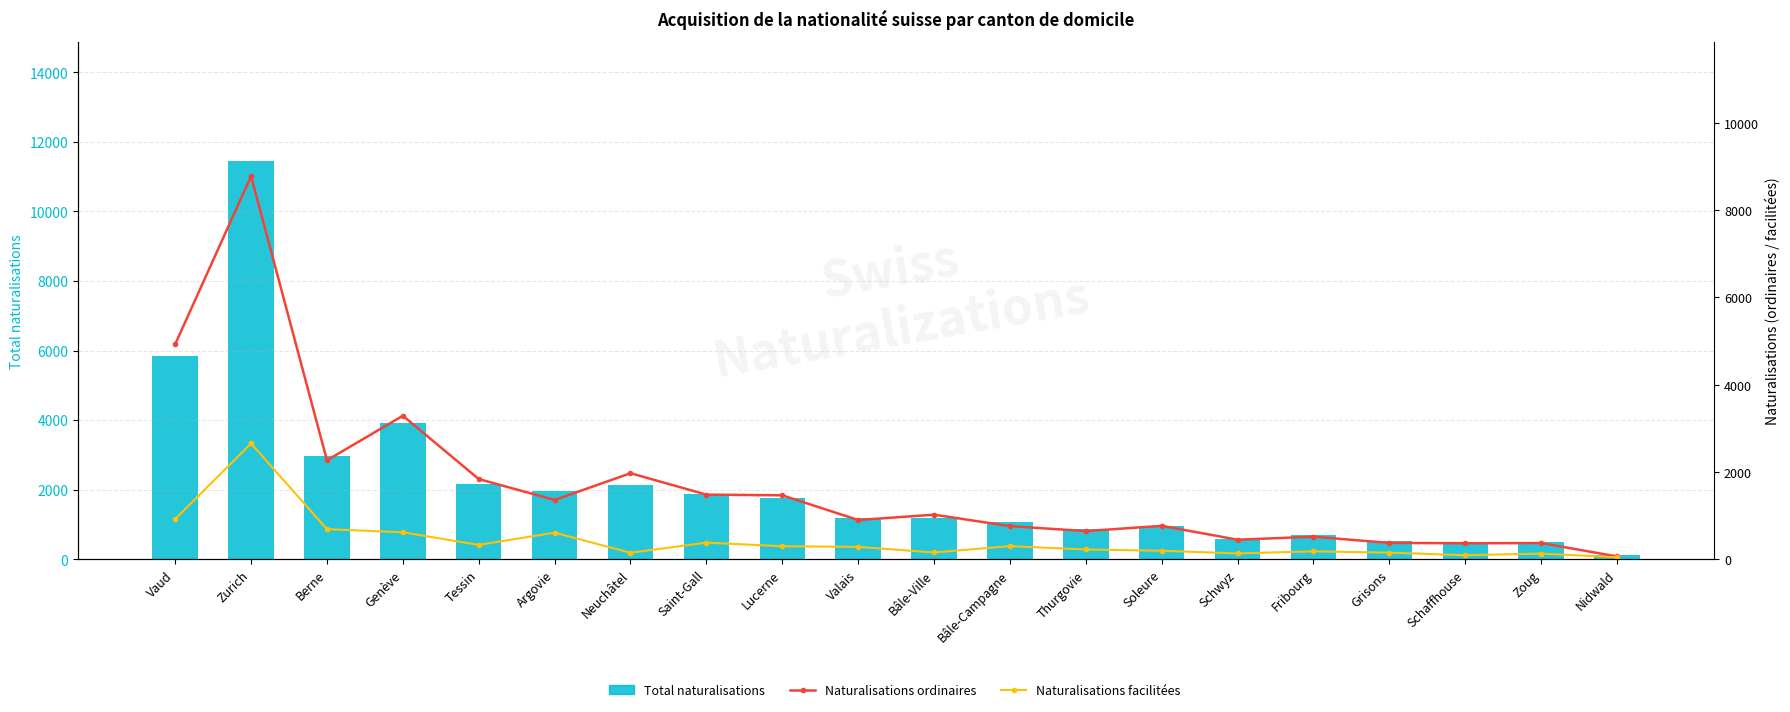

True or false: Naturalisations facilitées has a value of 227 at Thurgovie.

True